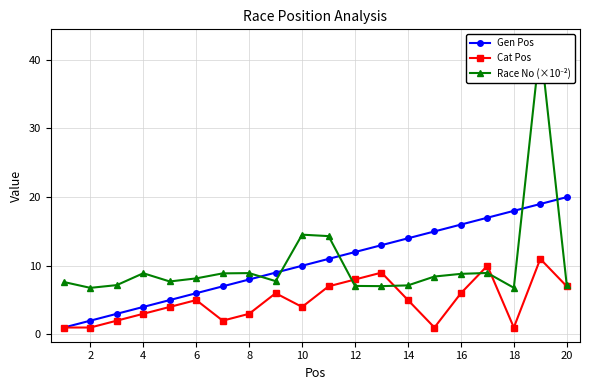

At how many categories does at least one series exceed 22?

1